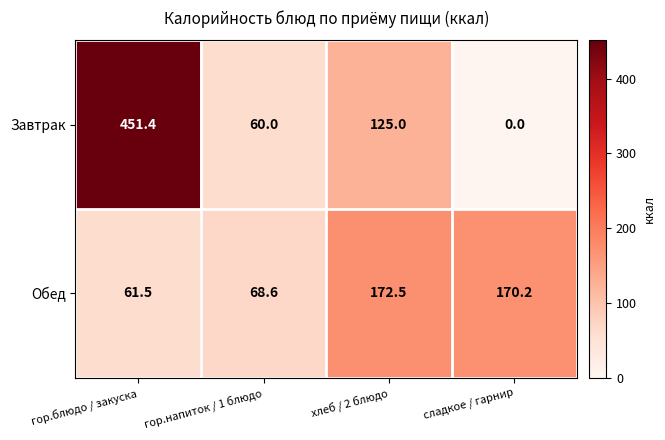

What is the sum of the Завтрак values at сладкое / гарнир and хлеб / 2 блюдо?

125.0